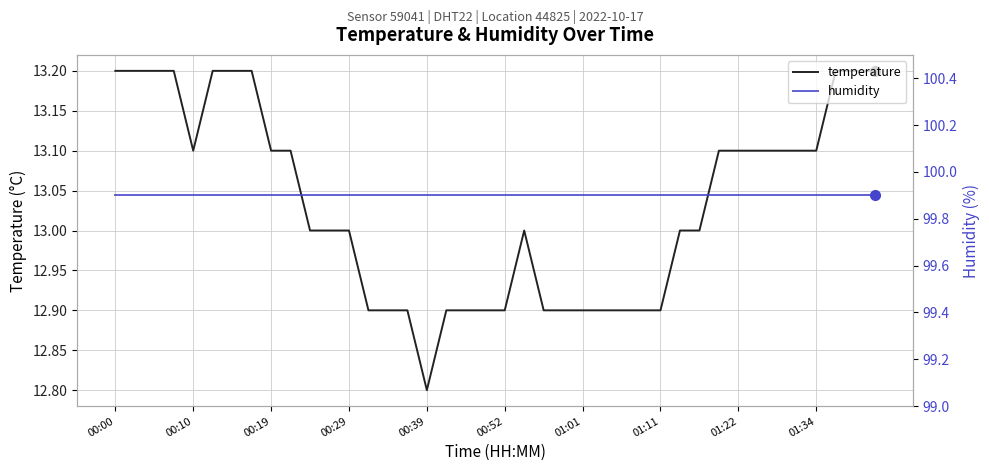

What position from the right is 17?

23